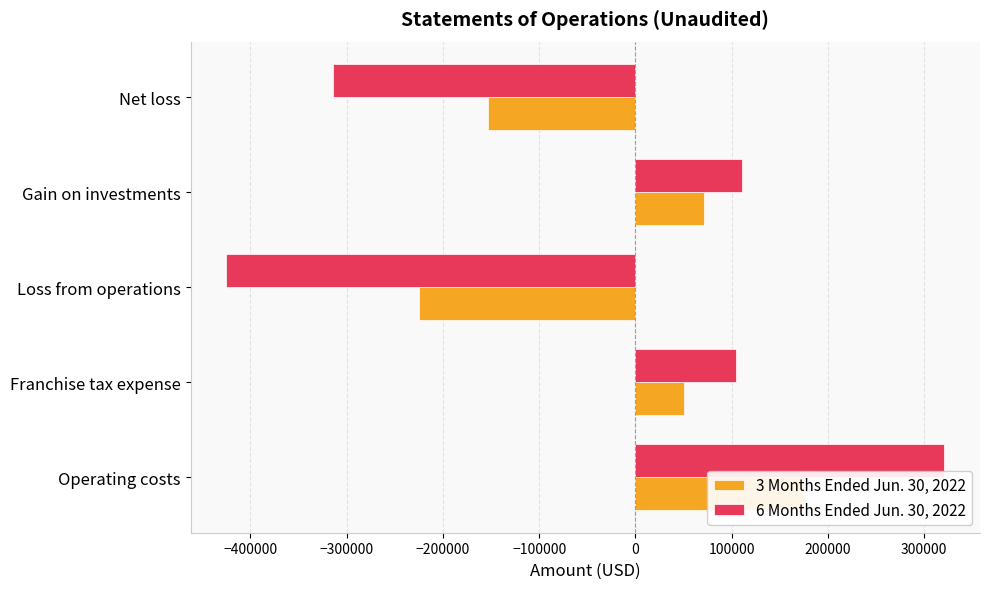

Are the bars horizontal?

Yes